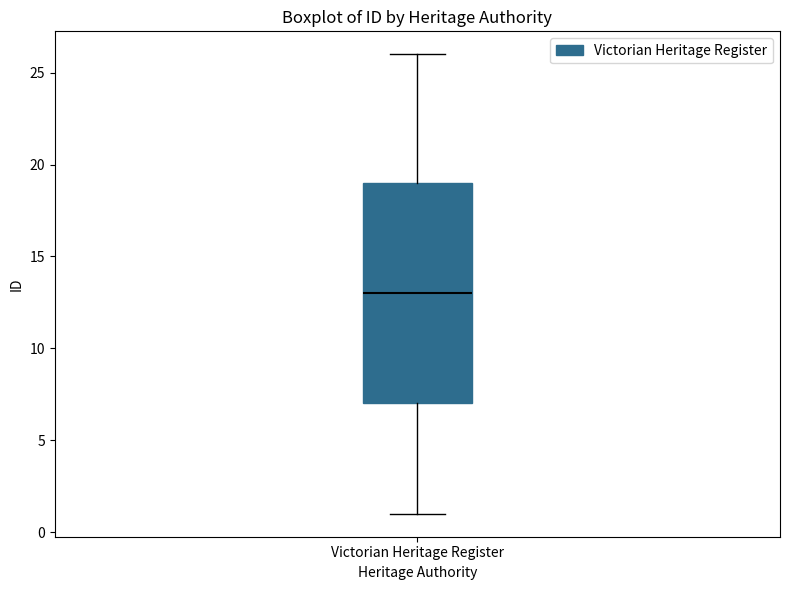

Read this box plot against the y-axis: the position of the median line, the range covered by the box, and the ends of both whiskers. The values are not printed on the chart, so give them approximately, as read against the axis.

median 13, box 7 to 19, whiskers 1 to 26